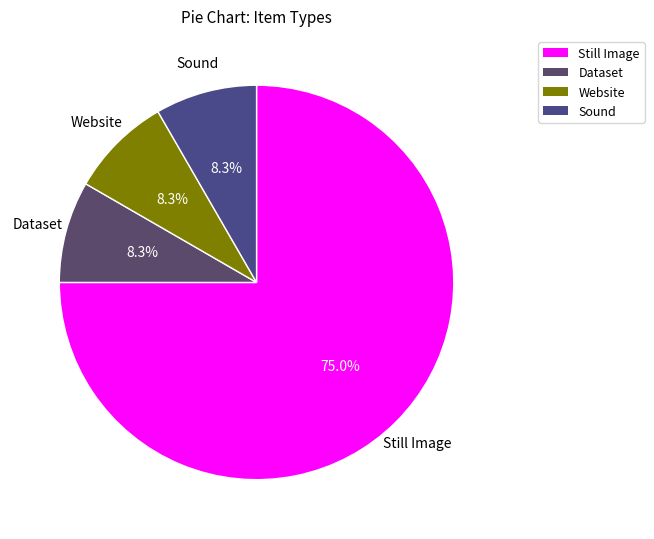

Which category has the smallest portion of the pie?

Dataset